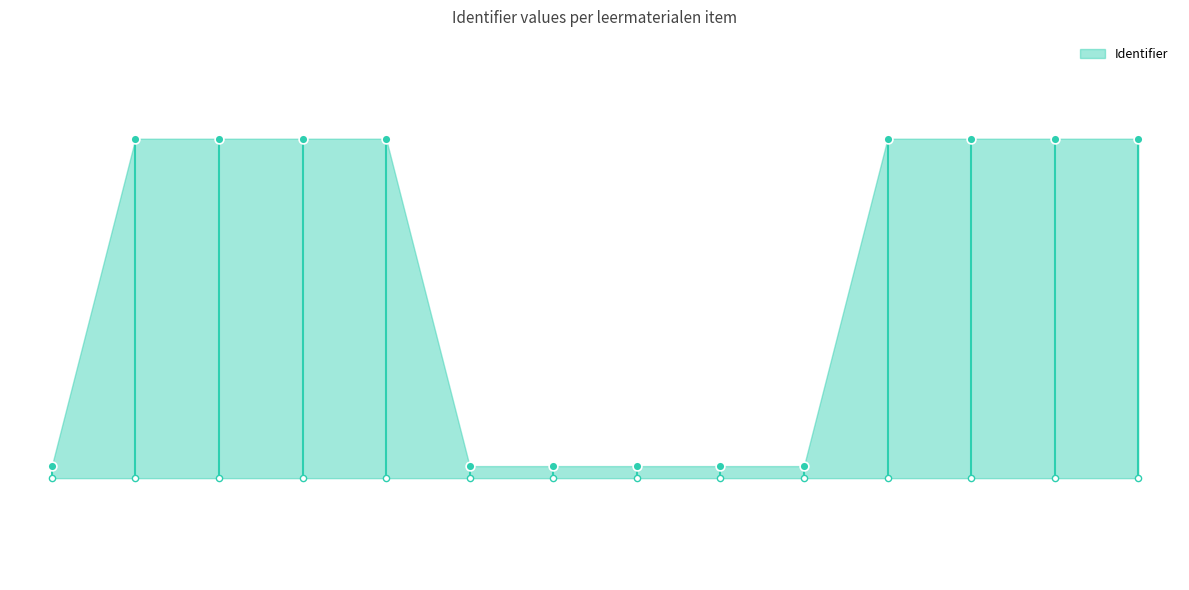

What is the ratio of the value at Woordenschat - Uitdrukkingen to the value at Aan de slag?

0.4